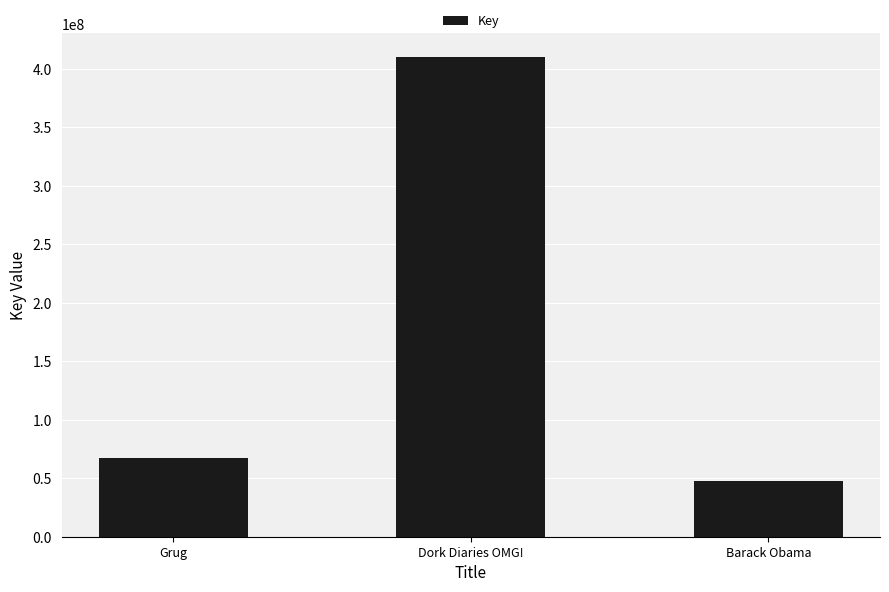

Does the chart contain stacked bars?

No